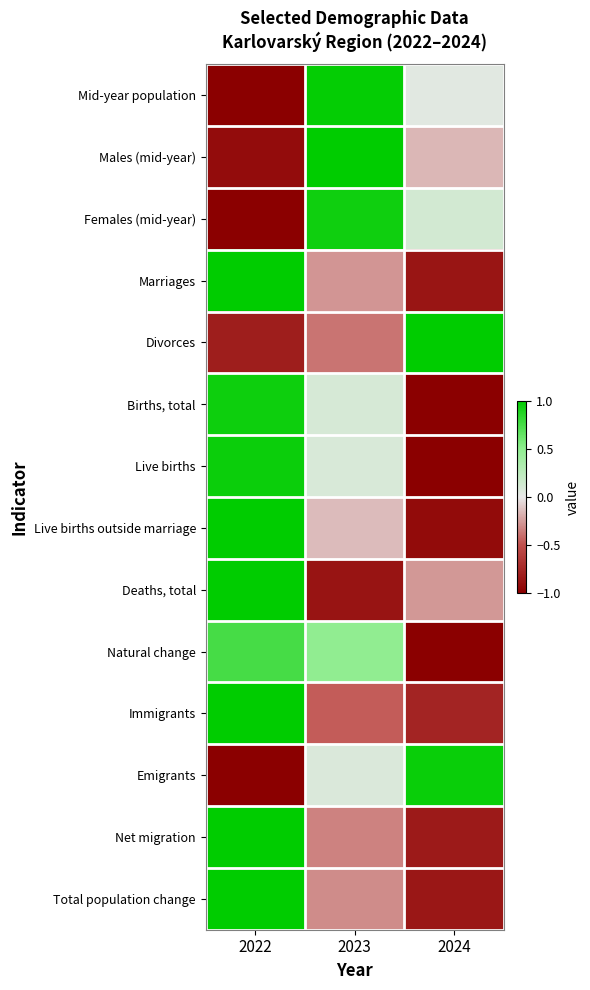

How many data points does each series have?

3